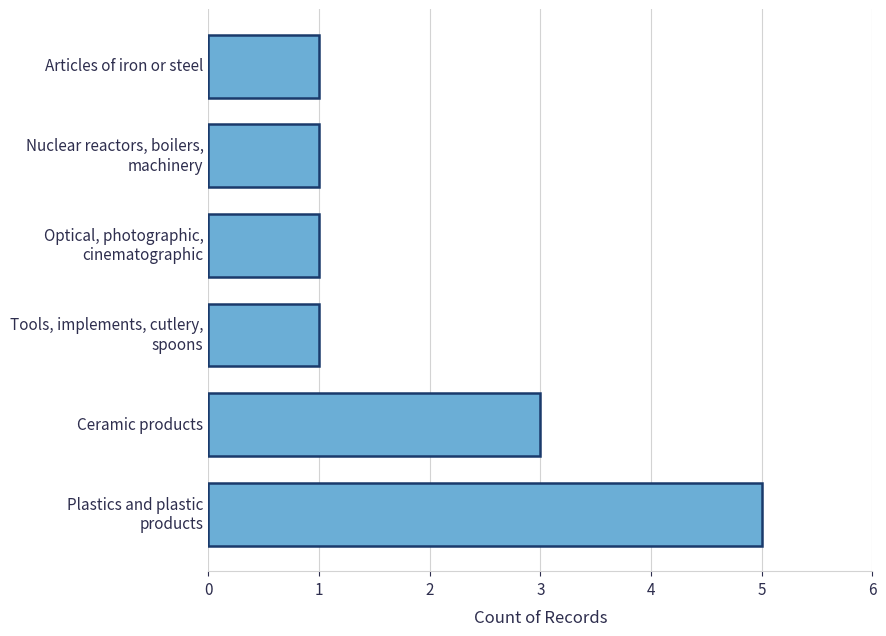

What is the sum of the values at Ceramic products and Articles of iron or steel?

4